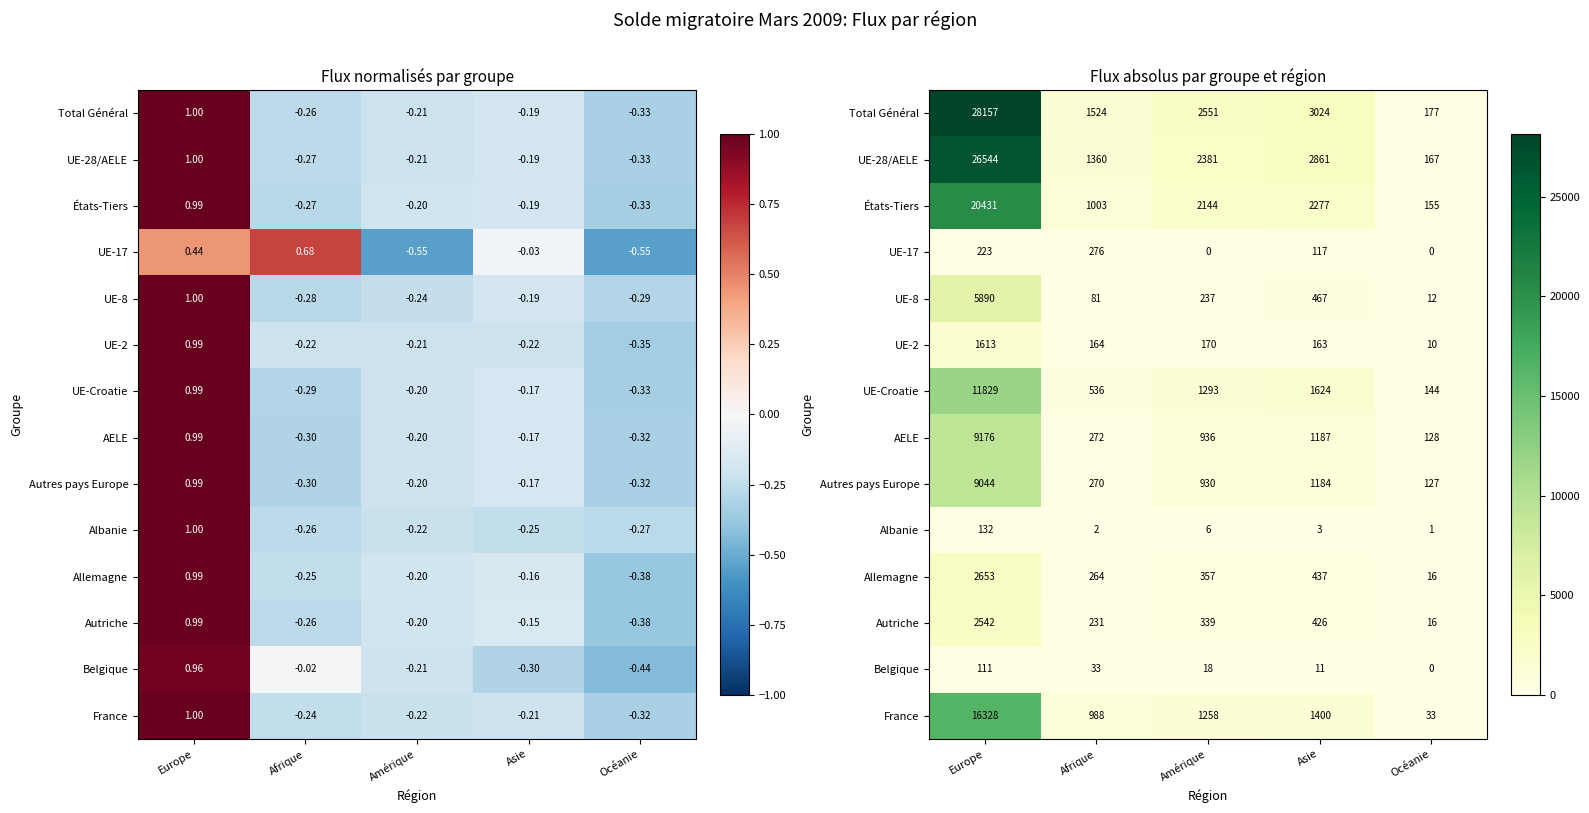

What is the difference between the Belgique values at Amérique and Asie?

7